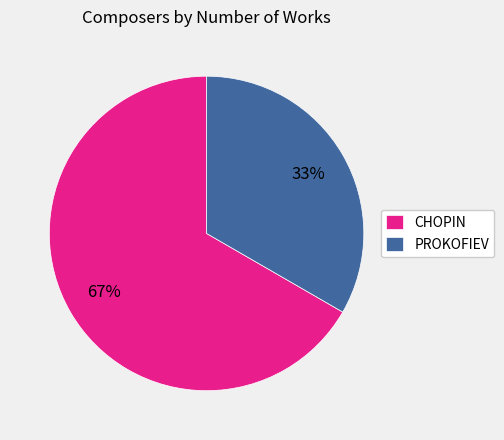

To the nearest percent, what is the average slice percentage?

50%